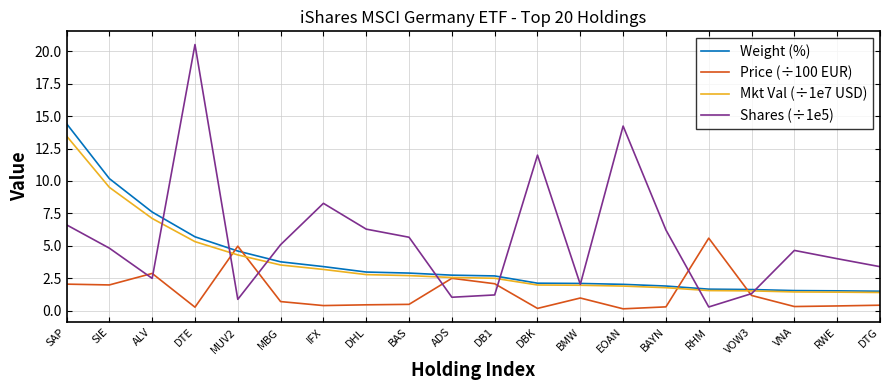

At which label does Shares (÷1e5) reach its peak?

DTE